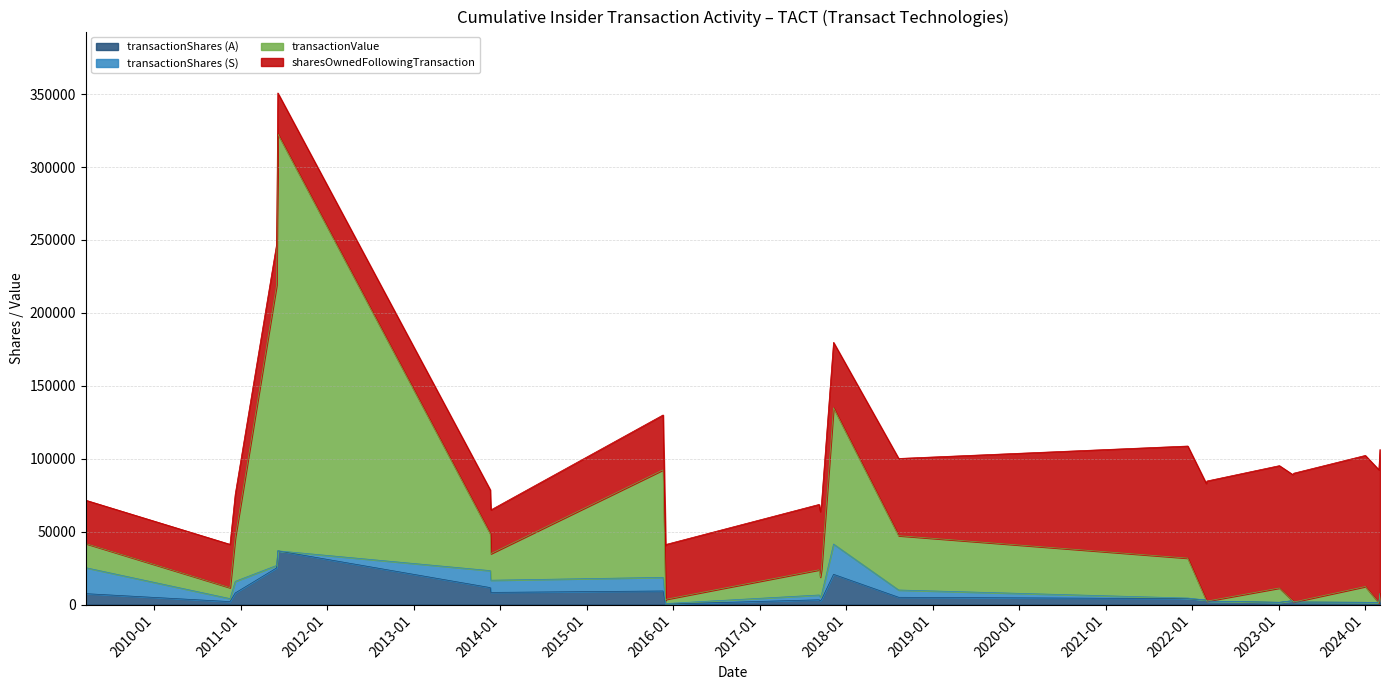

Rank the categories by transactionValue value from highest to lowest.

2011-06-06, 2011-06-01, 2017-11-08, 2015-11-19, 2018-08-10, 2010-12-08, 2021-12-13, 2013-11-19, 2013-11-22, 2017-09-18, 2017-09-08, 2009-03-17, 2017-09-13, 2024-01-02, 2023-01-04, 2010-11-16, 2015-12-02, 2015-11-30, 2024-03-04, 2024-02-28, 2023-03-06, 2023-03-01, 2022-03-04, 2022-03-01